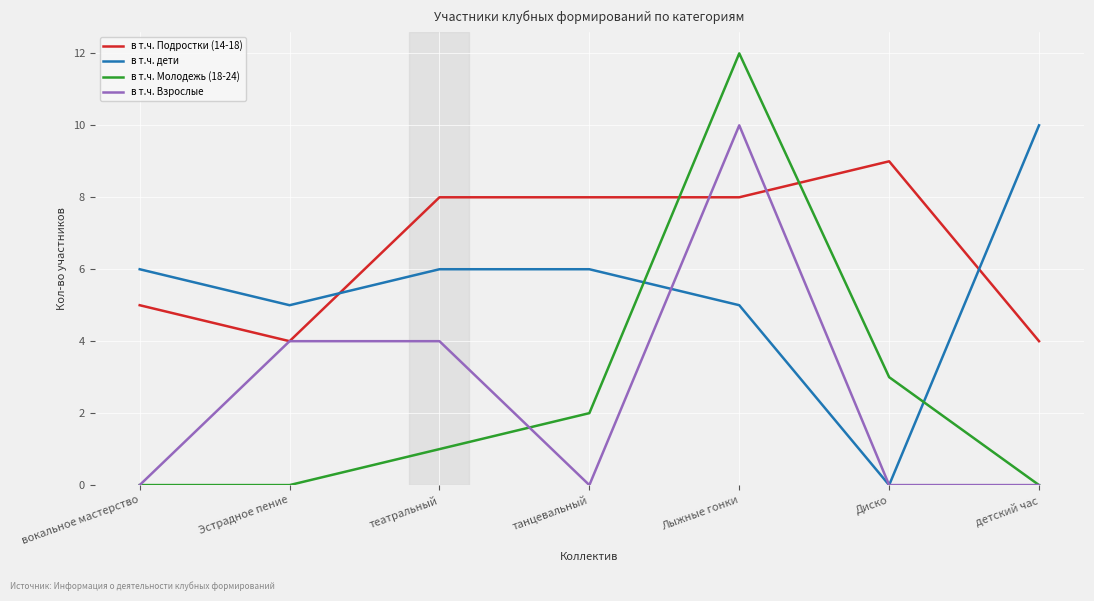

Which series has the largest total across all categories?

в т.ч. Подростки (14-18)